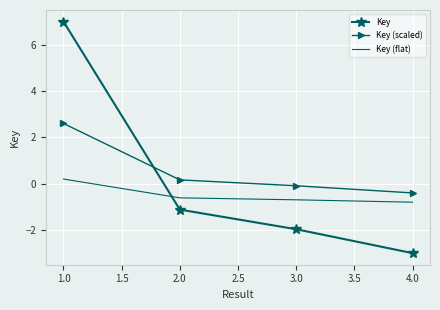

Which category has the highest value across all series?

1.0